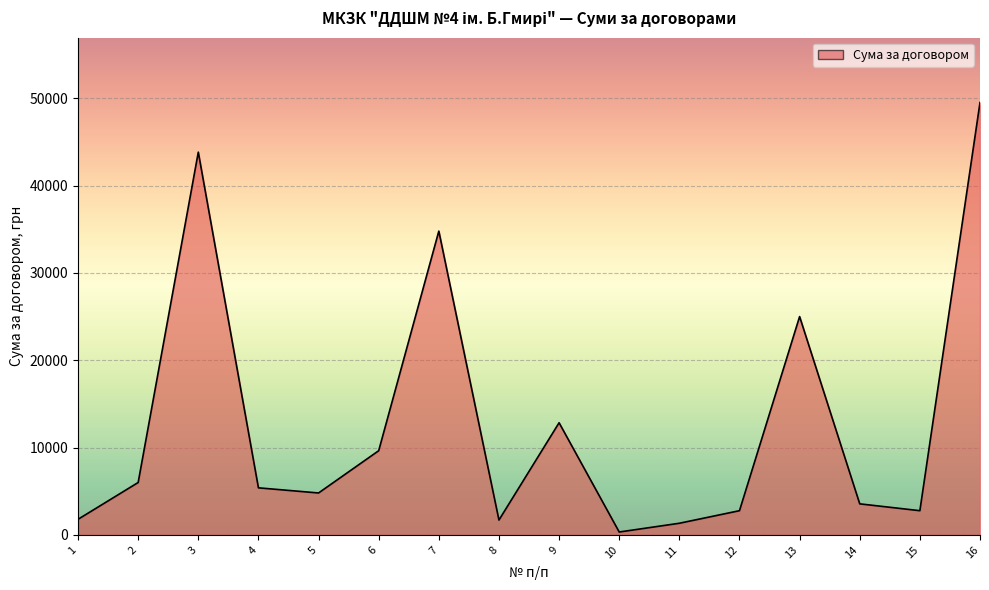

The value at 15 is 1904.7. True or false?

False